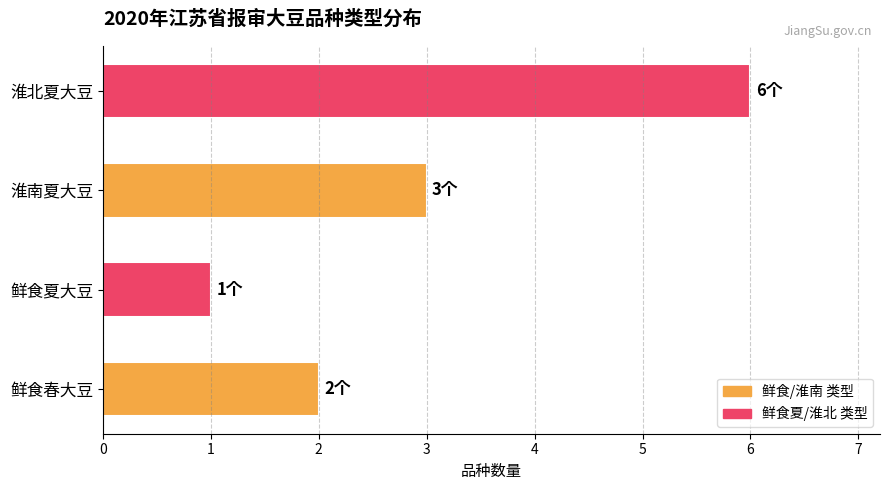

Which has a higher value, 鲜食夏大豆 or 鲜食春大豆?

鲜食春大豆